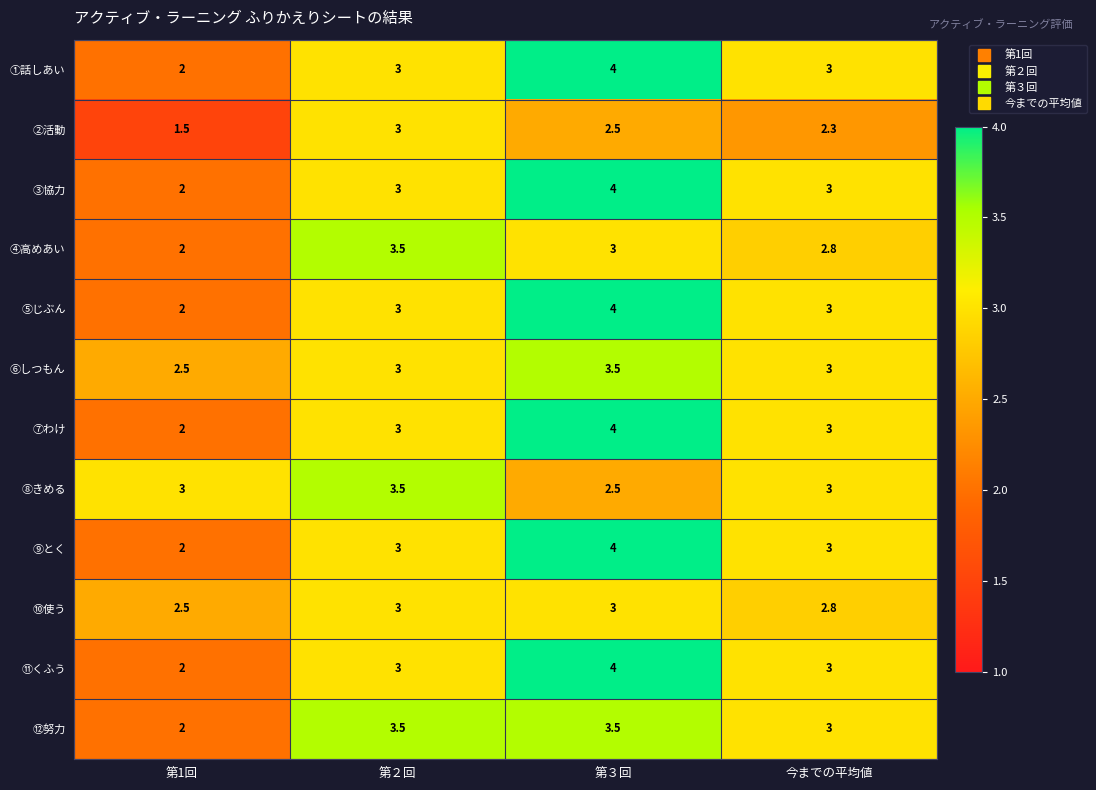

What value does the ①話しあい series have at 今までの平均値?

3.0